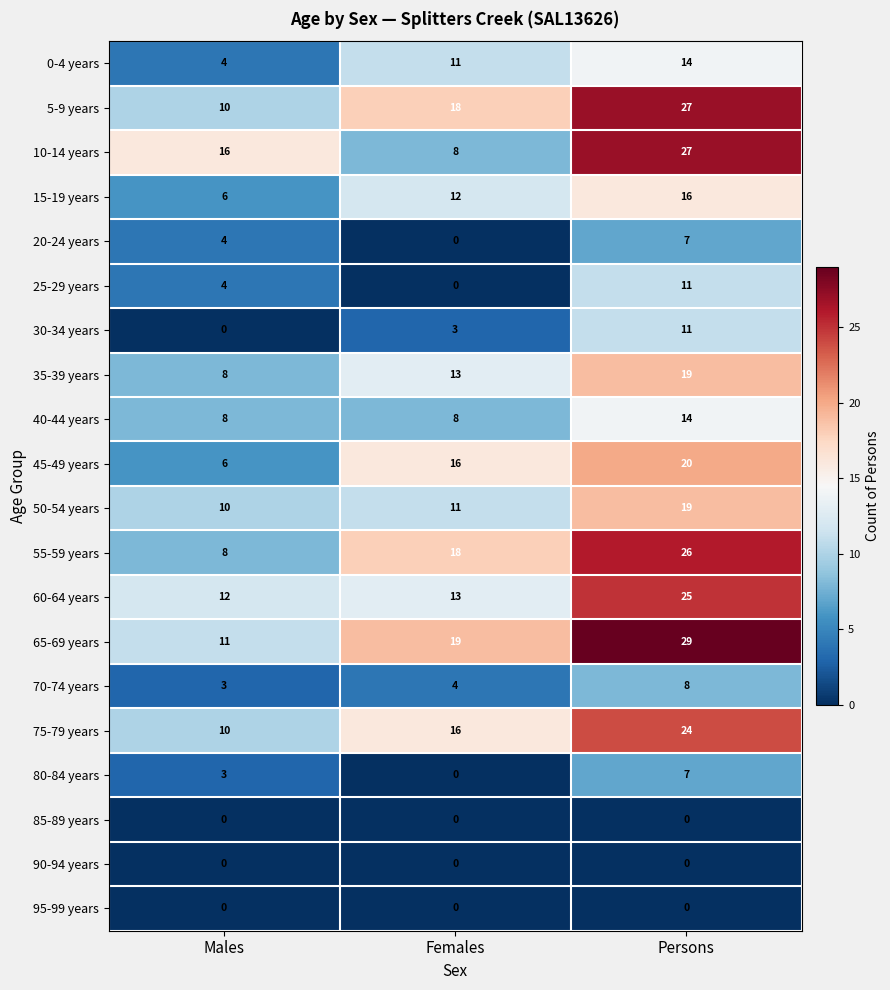

How many 80-84 years values are between 0 and 7?

3